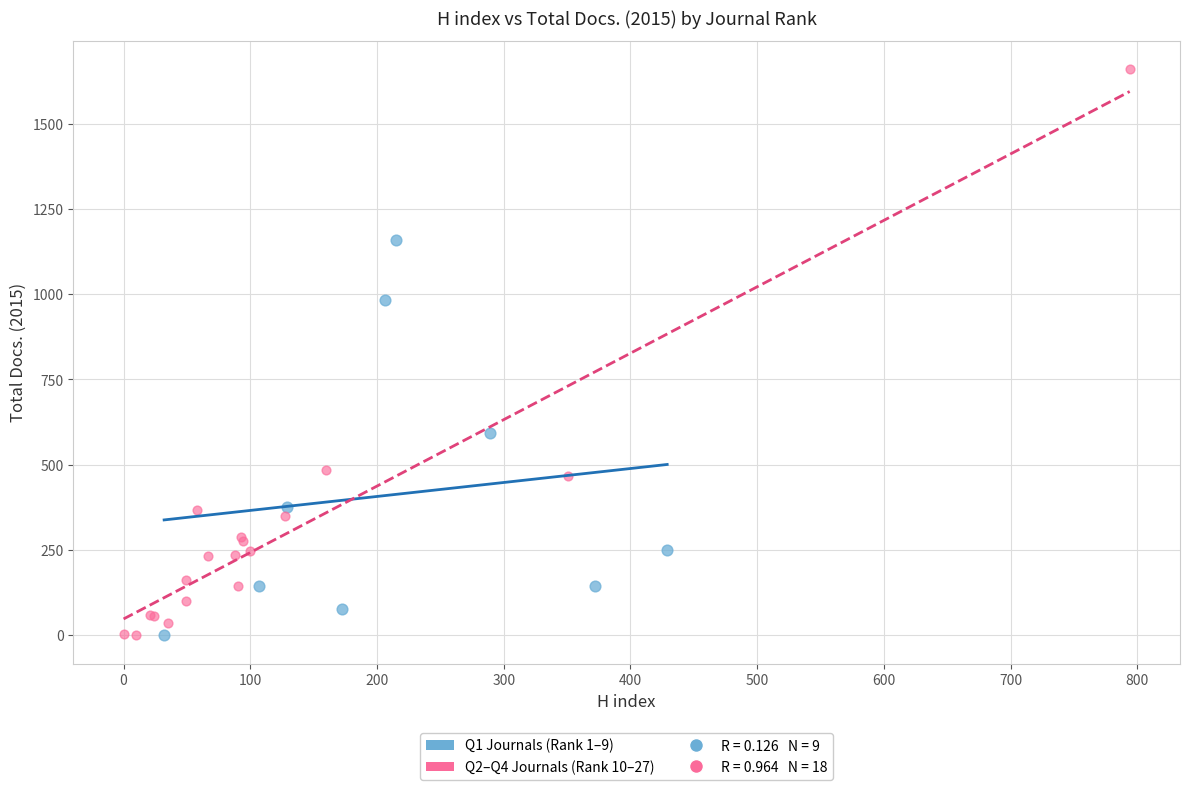

Which series has the widest spread of Y values?

Q2–Q4 Journals (Rank 10–27)